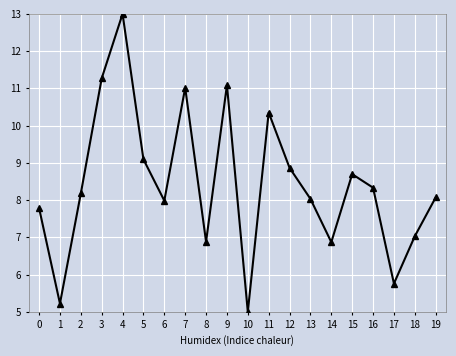

Approximately how many times larger is the value at 16 compared to 15?

1.0